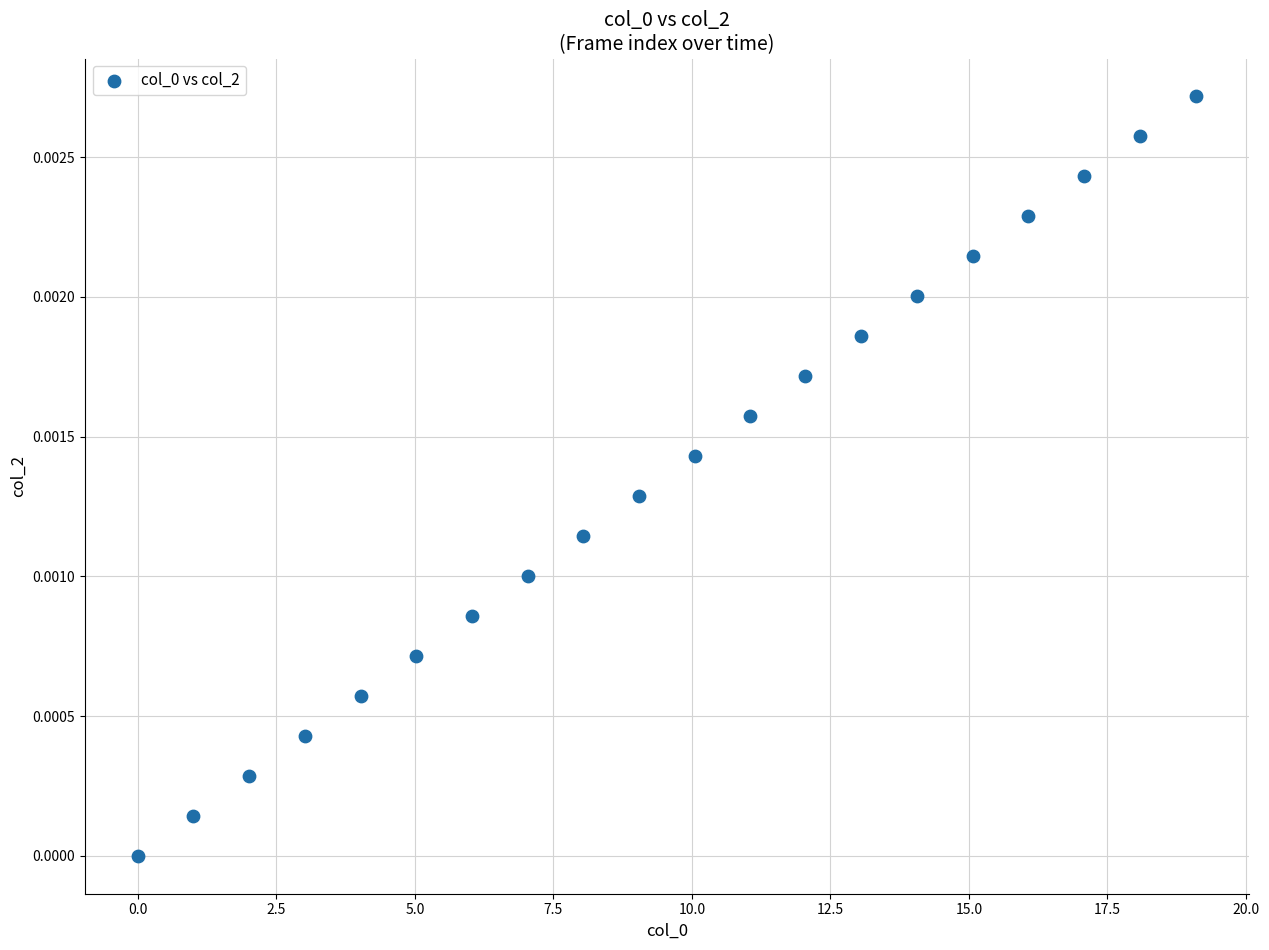

What is the range of X values (max minus min)?

19.1